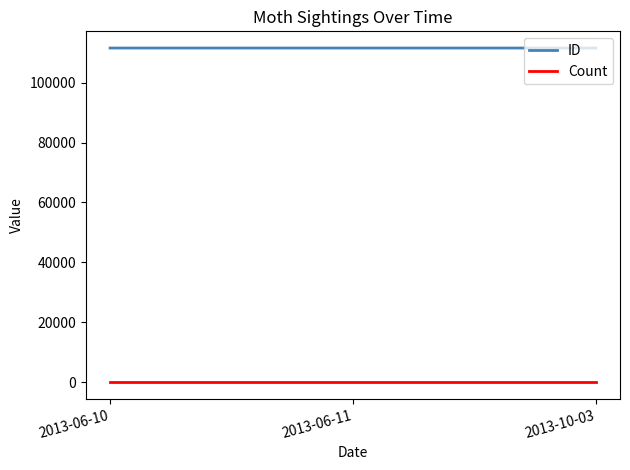

List the series in order of their overall mean, lowest first.

Count, ID